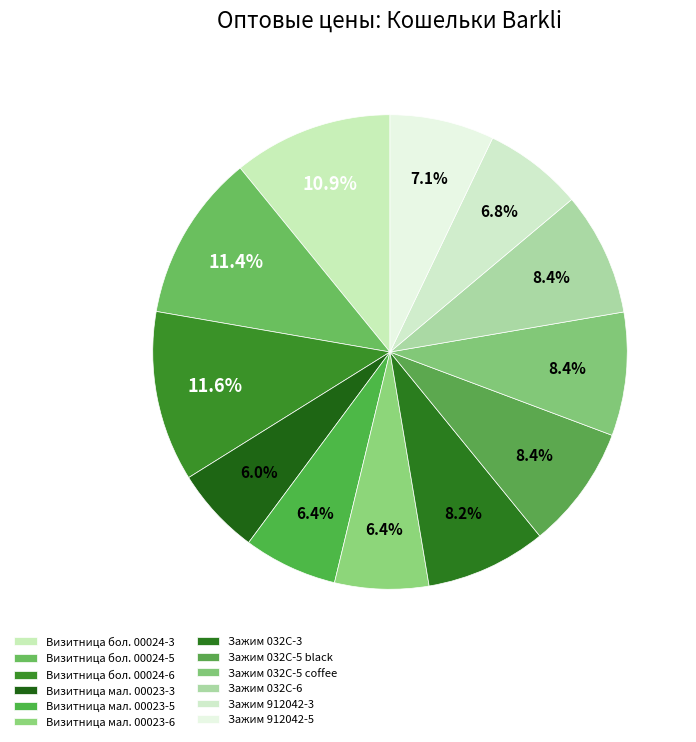

Count the number of slices in the pie.

12